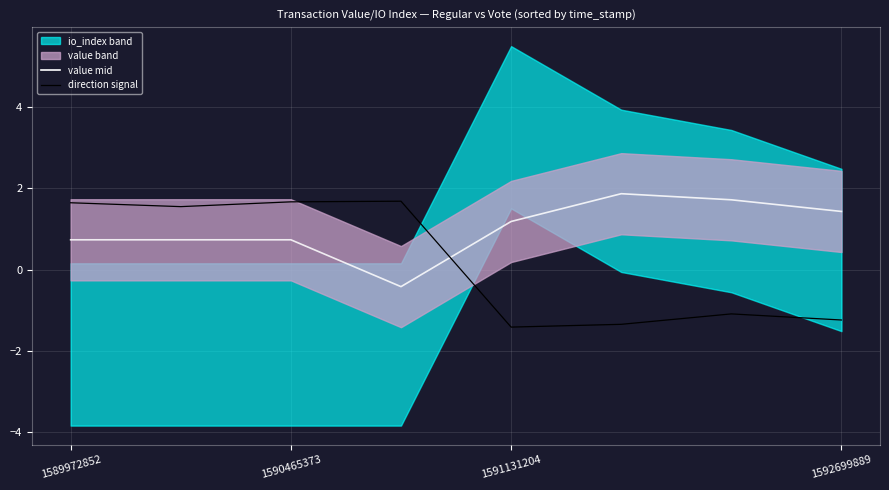

Reading left to right, extract all data points from this chart.

value mid: 0.7	0.7	0.7	-0.4	1.2	1.9	1.7	1.4
direction signal: 1.6	1.6	1.7	1.7	-1.4	-1.3	-1.1	-1.2